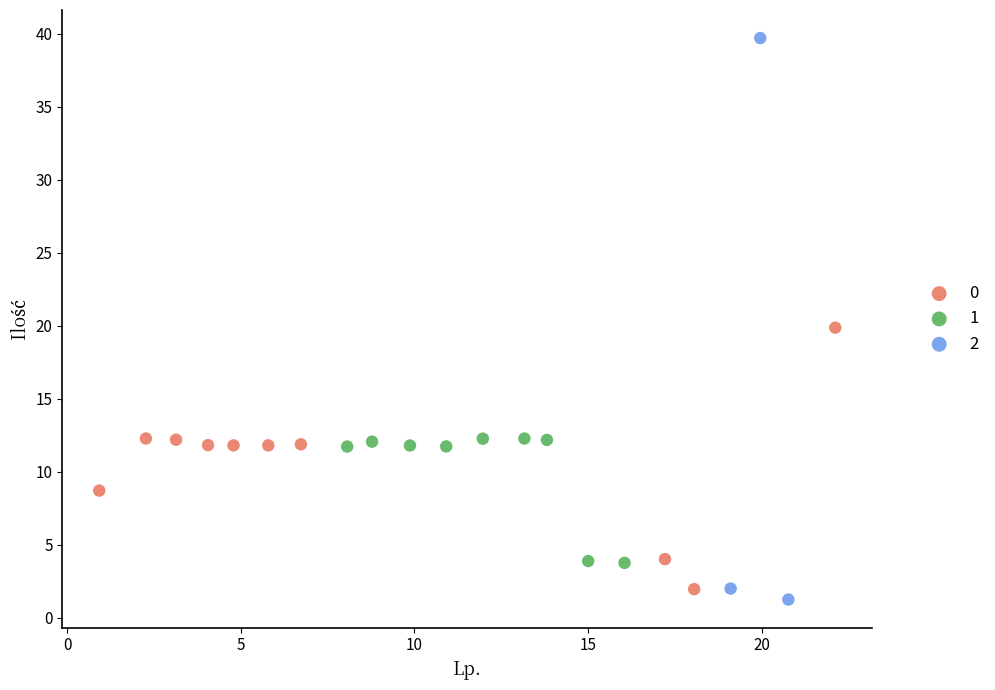

Which series contains the highest Y value?

2